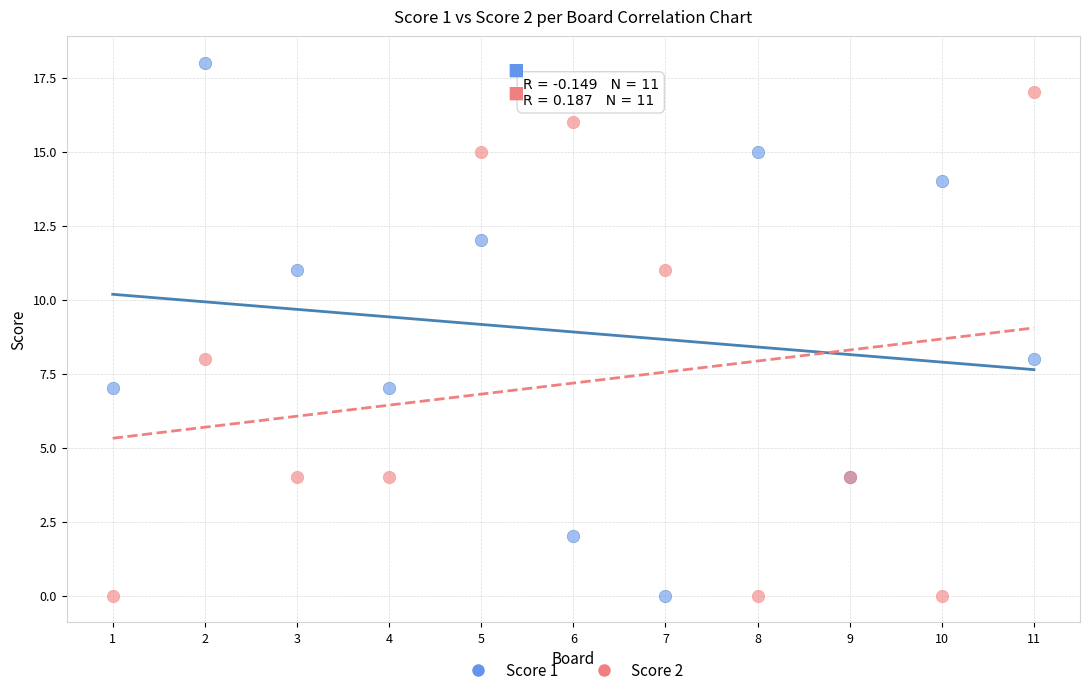

Which series has the largest Y range (max minus min)?

Score 1